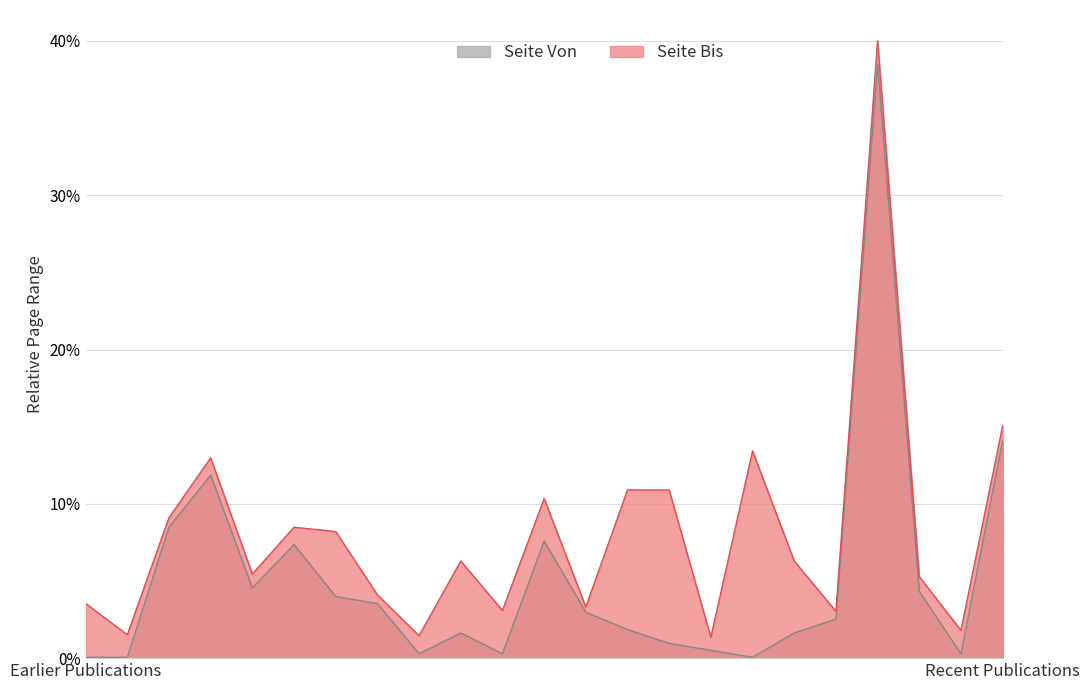

How many data points in Seite Bis are above 6?

12